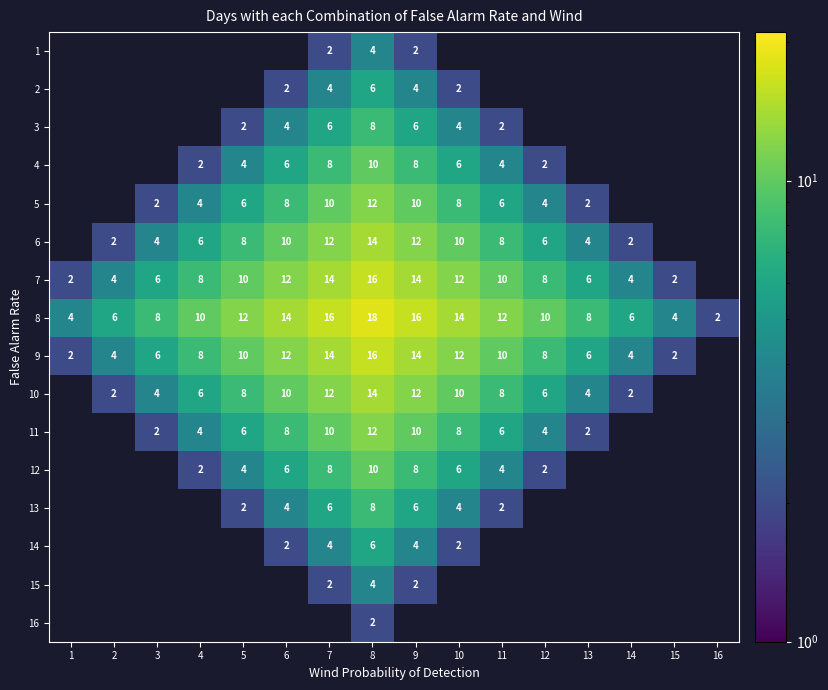

What is the maximum value shown in the chart?

18.0